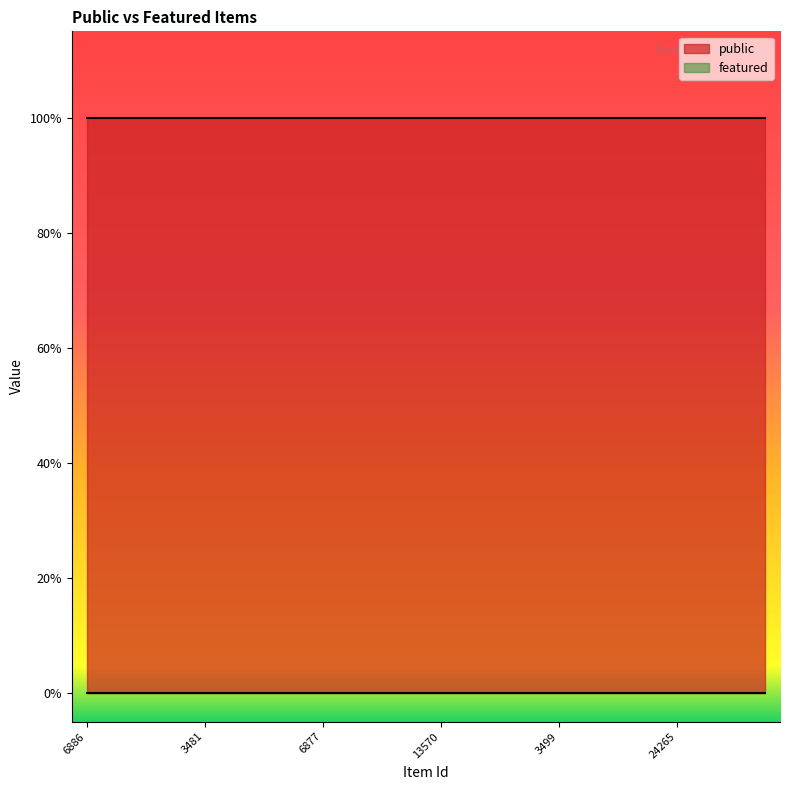

Does the chart display data point markers on the line(s)?

No